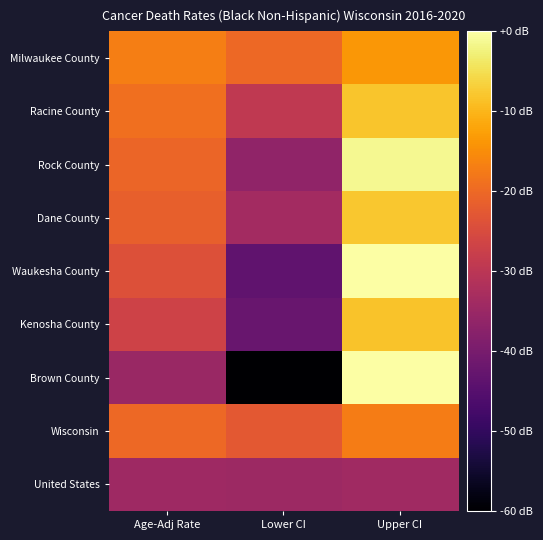

What is the smallest value displayed?

-60.0